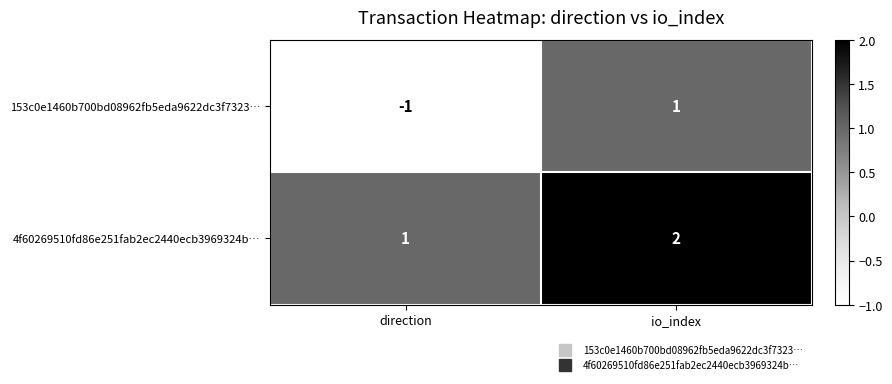

How many values in the 4f60269510fd86e251fab2ec2440ecb3969324b… series are below 2?

1